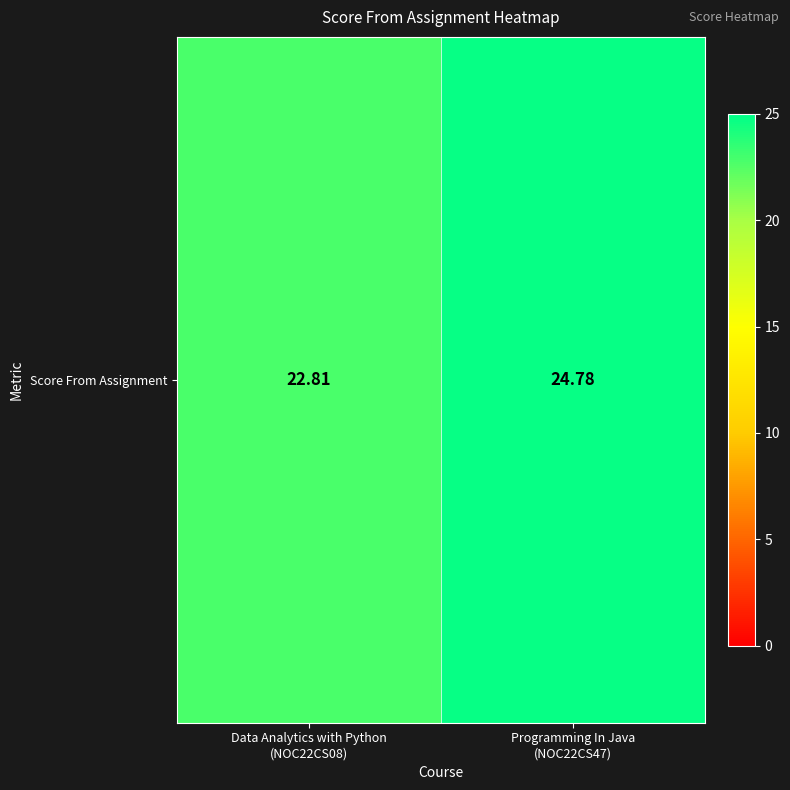

The chart shows a value of 4.7 at Data Analytics with Python
(NOC22CS08). True or false?

False